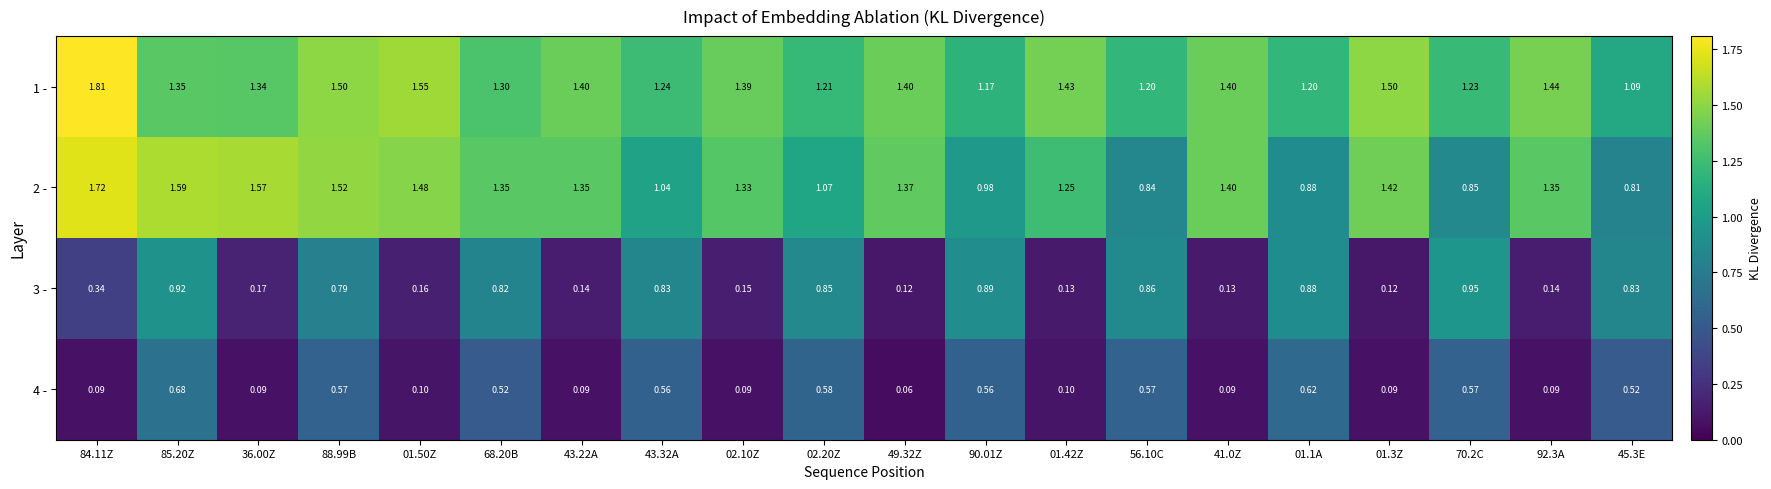

Count the number of data series in this chart.

4